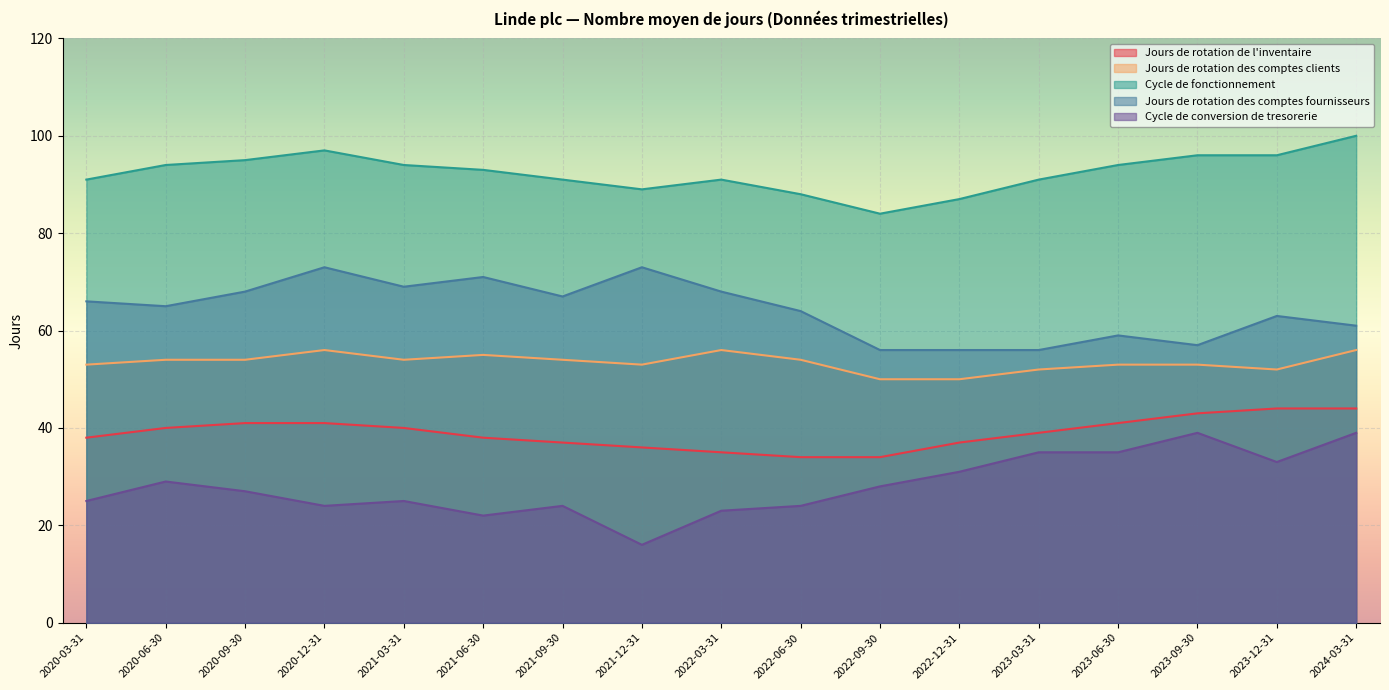

At how many categories does at least one series exceed 88?

14